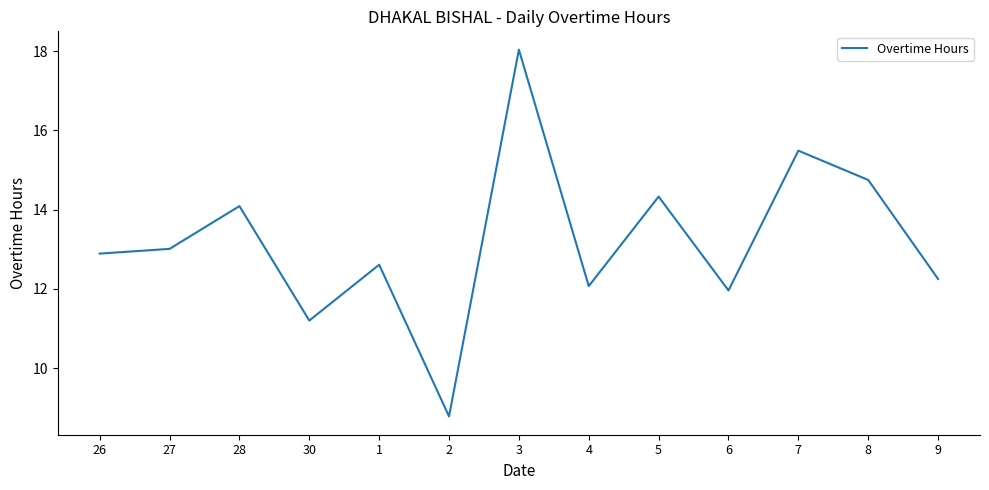

Which label corresponds to the smallest value in the chart?

2